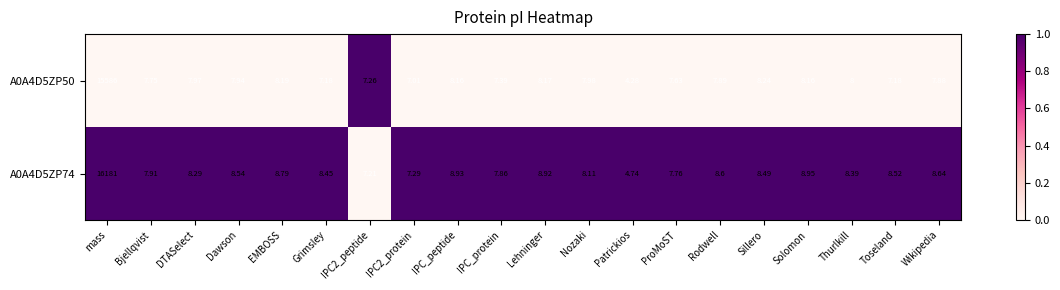

Which category has the highest value across all series?

mass